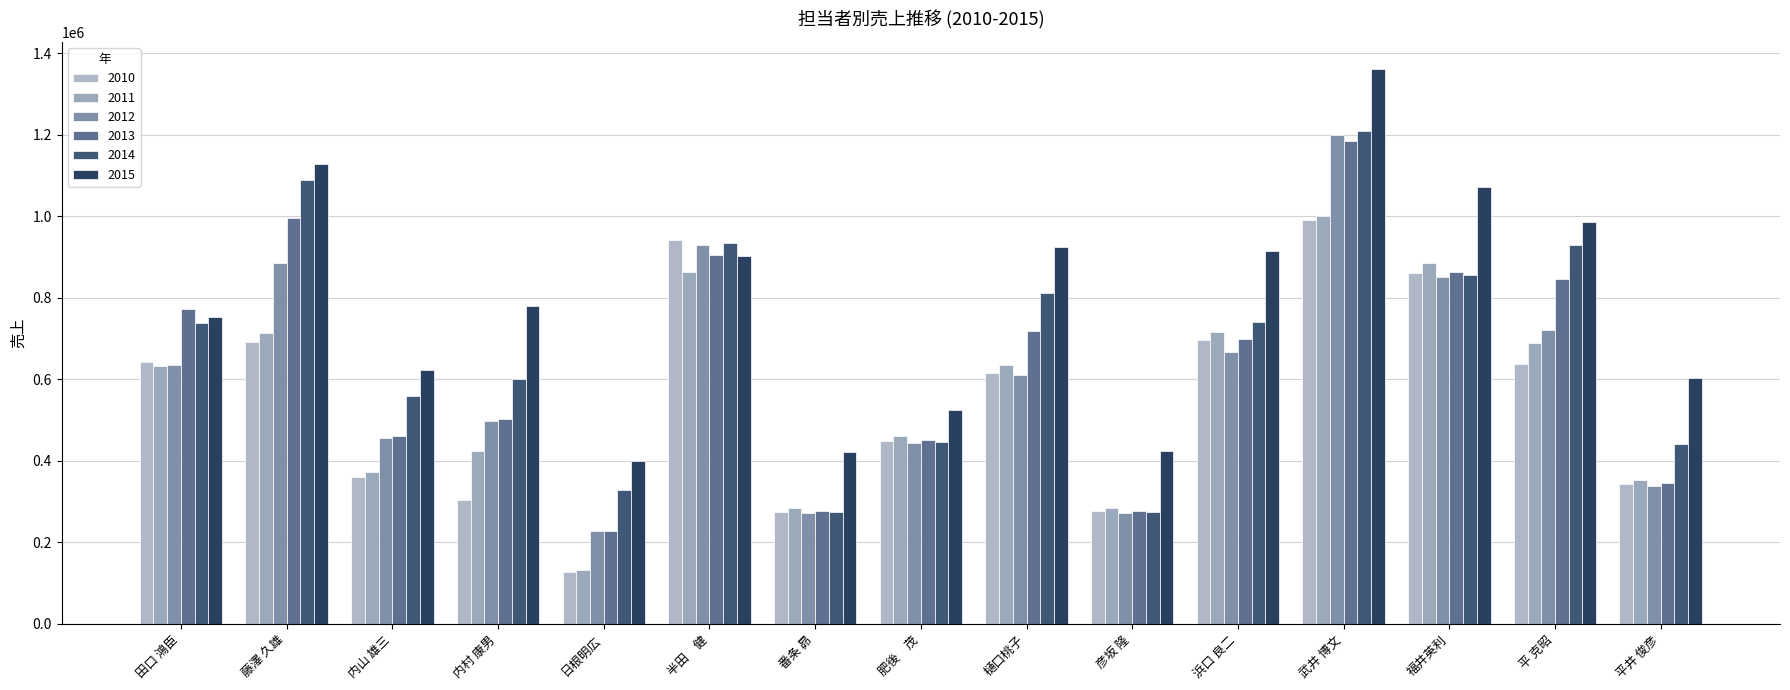

At 肥後　茂, list the series in order from smallest to largest.

2012, 2014, 2010, 2013, 2011, 2015